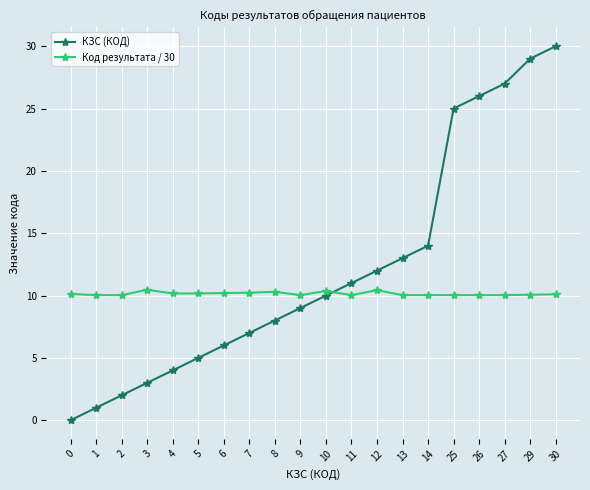

At which category is the sum across all series the highest?

30